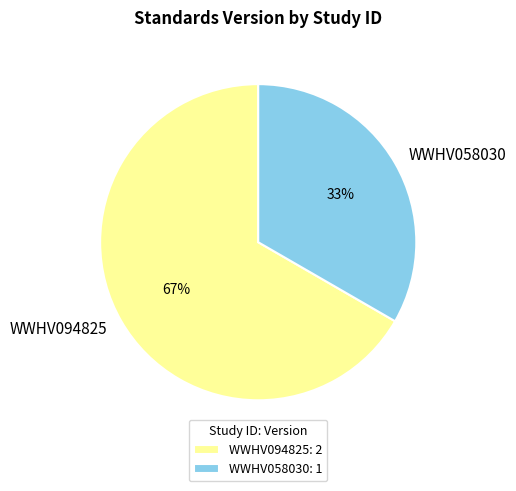

Rank the categories by value from lowest to highest.

WWHV058030, WWHV094825